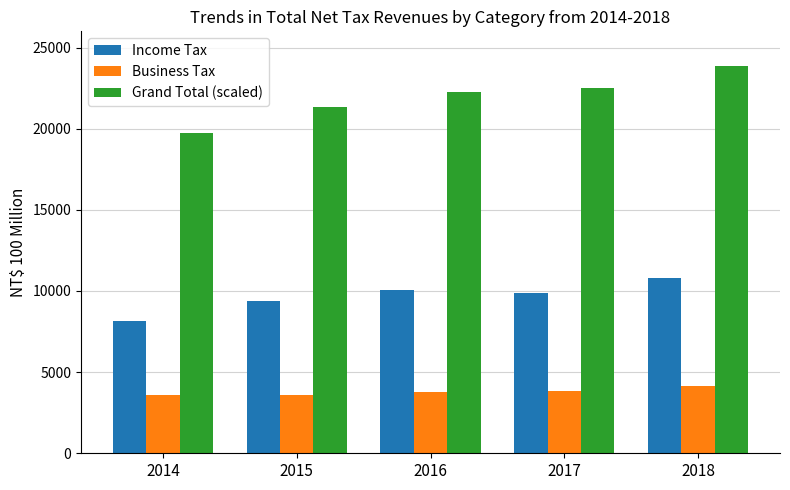

At which category does the chart reach its peak across all series?

2018